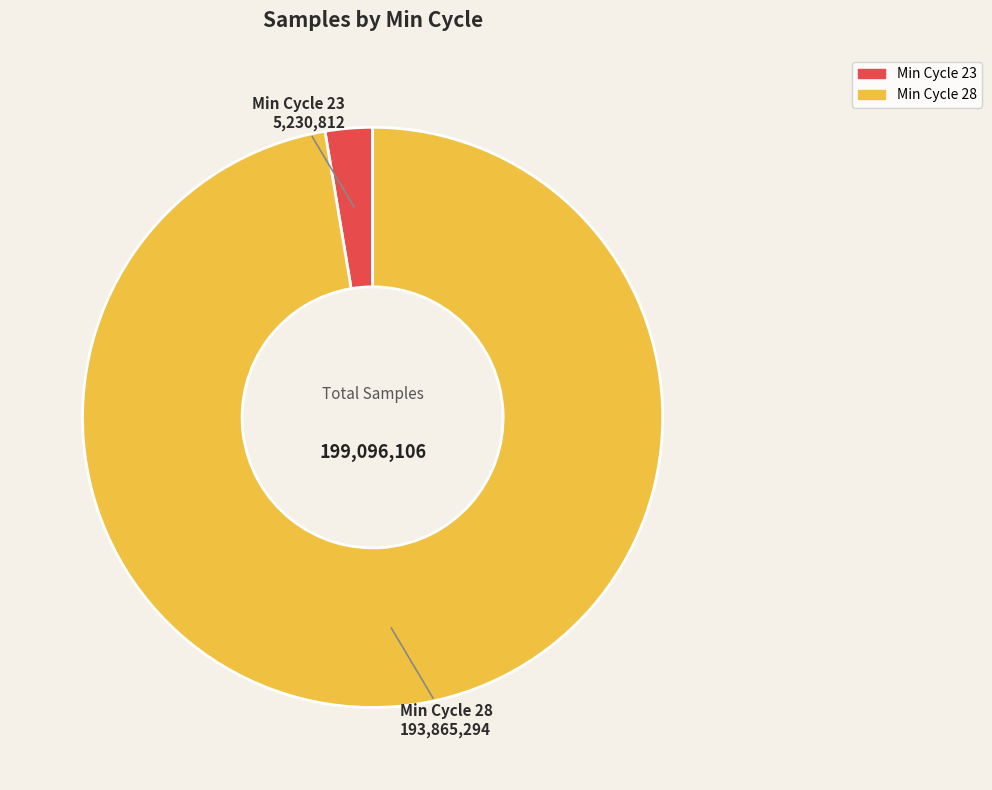

Count the number of slices in the pie.

2